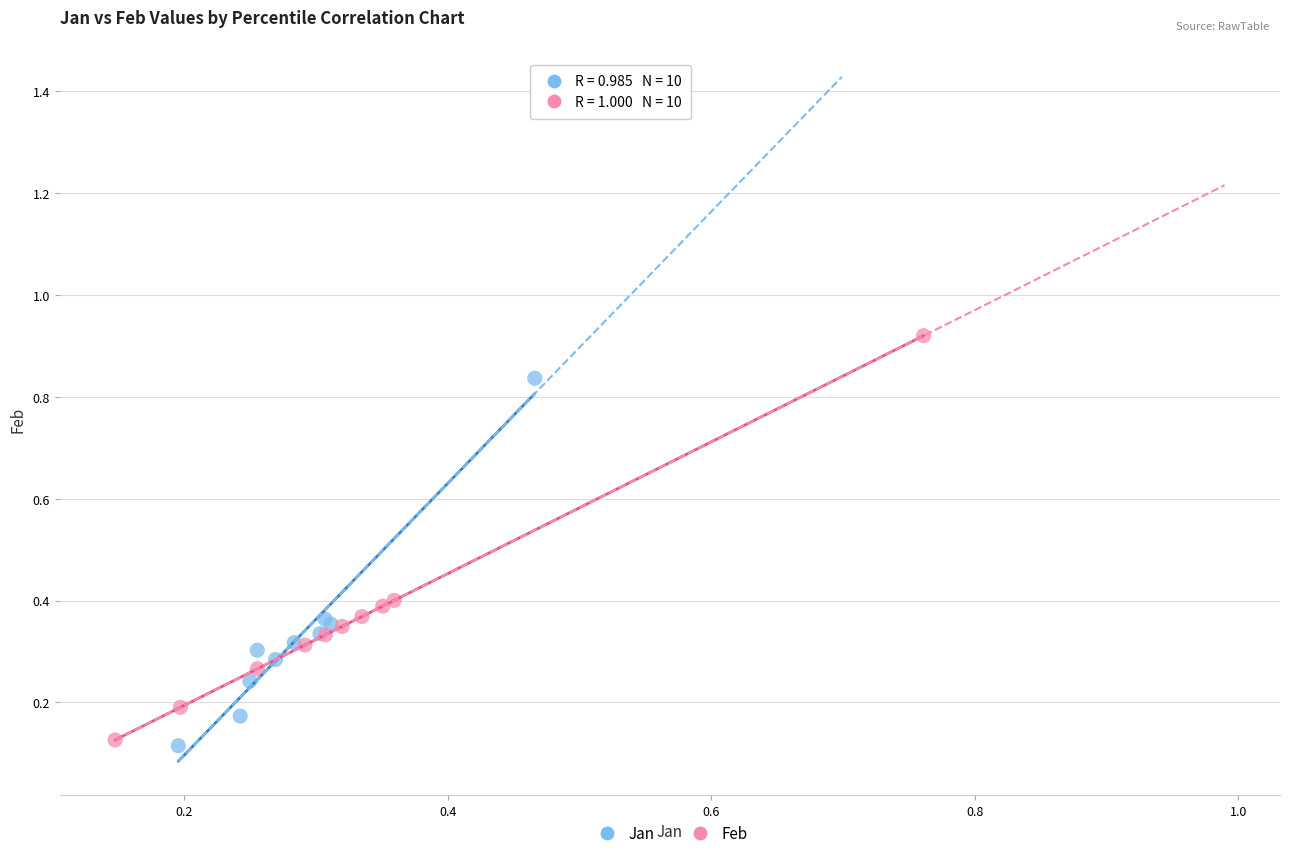

Which series reaches the maximum Y coordinate?

Feb